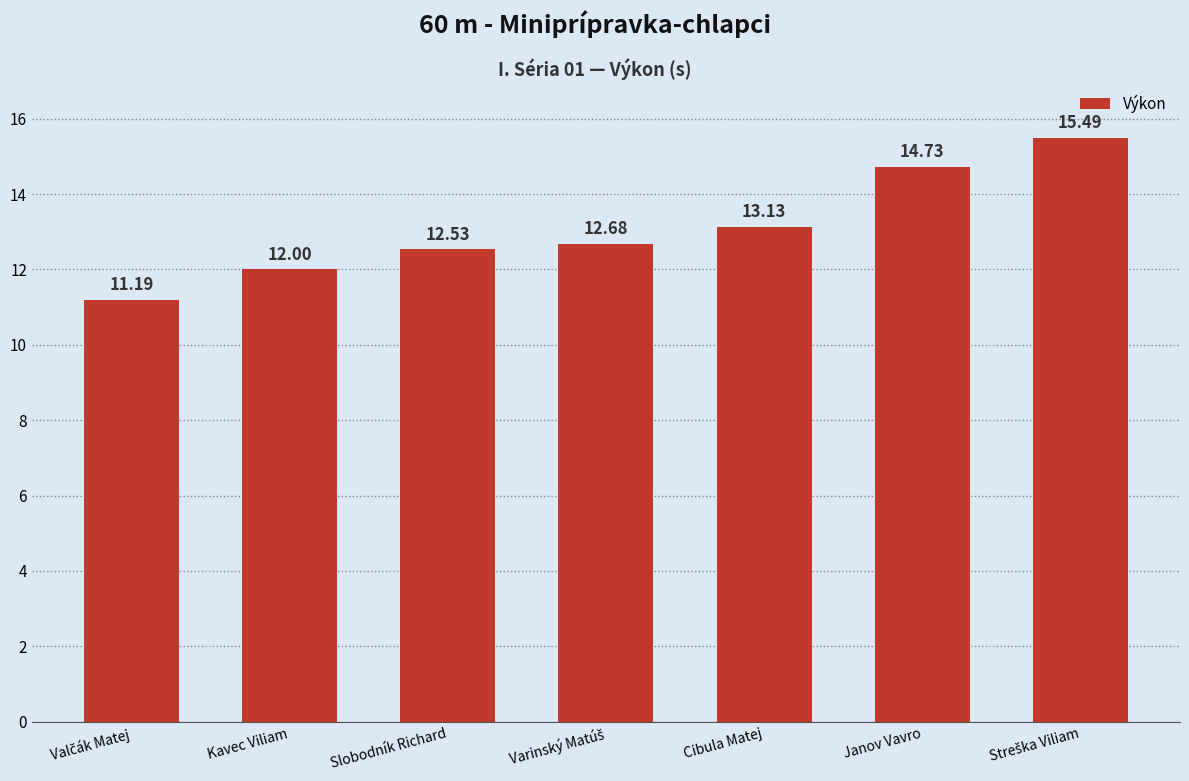

Approximately how many times larger is the value at Kavec Viliam compared to Slobodník Richard?

1.0